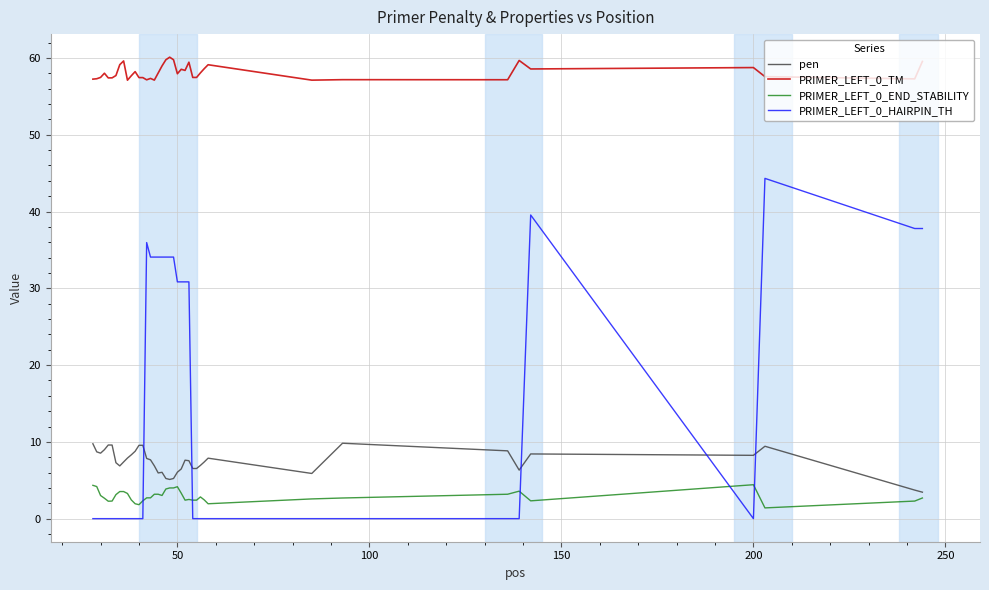

Rank the series by their maximum value, from lowest to highest.

PRIMER_LEFT_0_END_STABILITY, pen, PRIMER_LEFT_0_HAIRPIN_TH, PRIMER_LEFT_0_TM